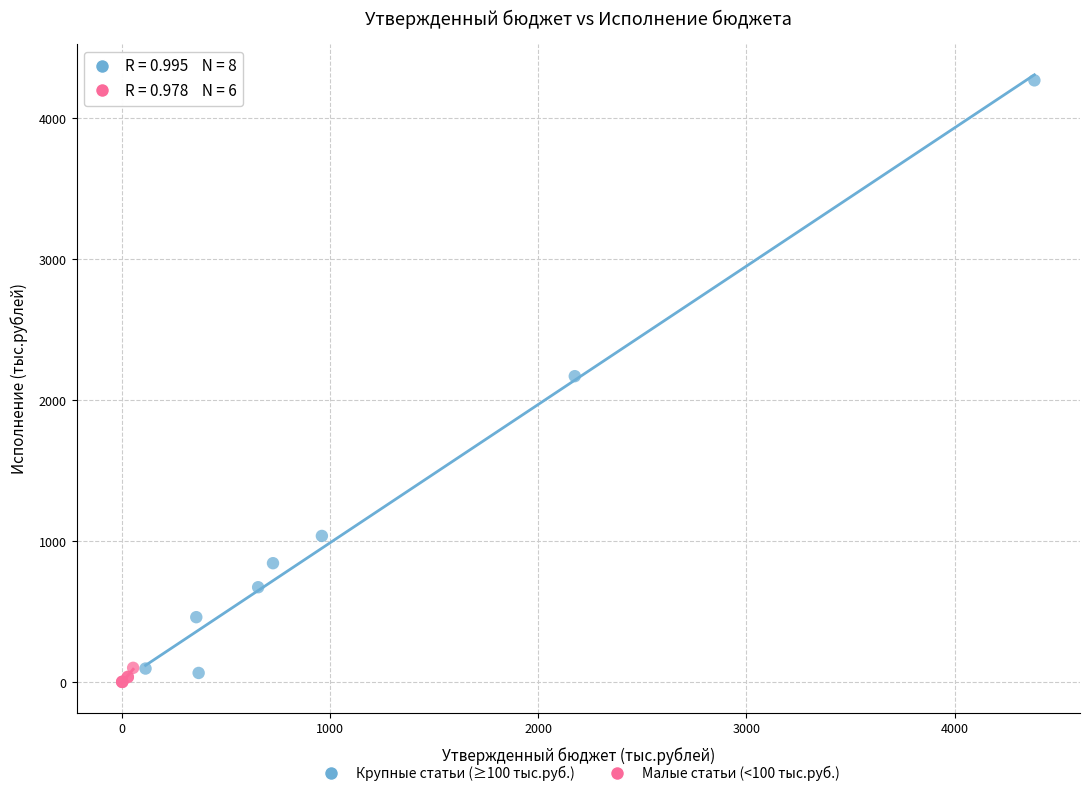

Which series reaches the maximum Y coordinate?

Крупные статьи (≥100 тыс.руб.)